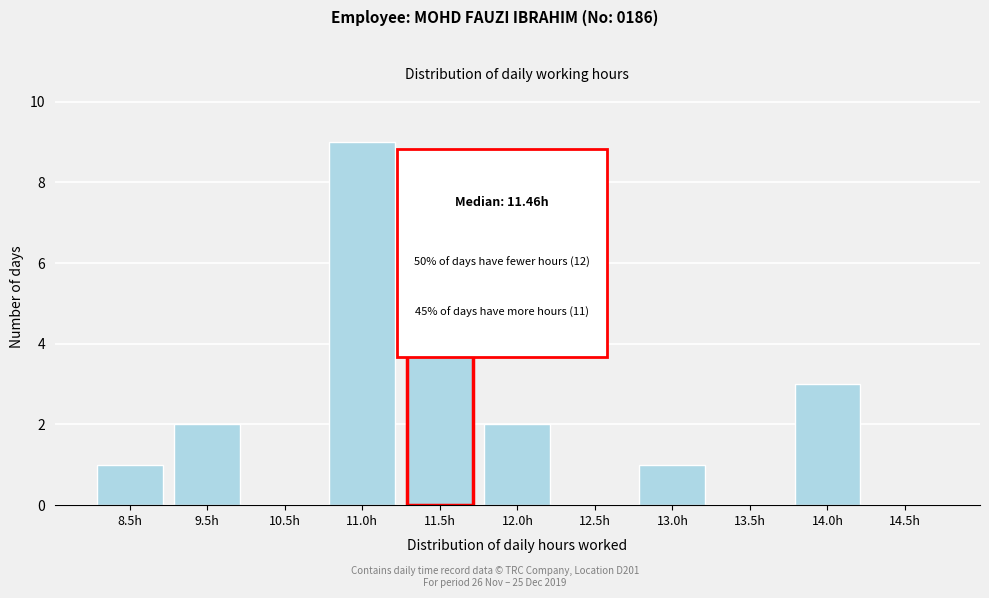

Reading left to right, transcribe all the data shown in this chart.

8.5h=1	9.5h=2	10.5h=0	11.0h=9	11.5h=6	12.0h=2	12.5h=0	13.0h=1	13.5h=0	14.0h=3	14.5h=0